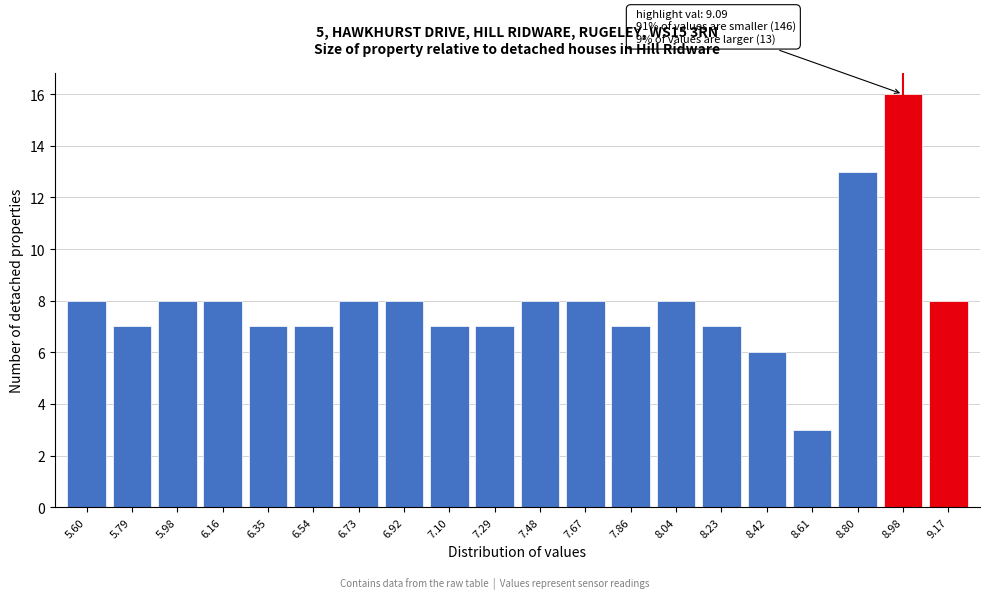

Reading left to right, extract all data points from this chart.

5.60=8	5.79=7	5.98=8	6.16=8	6.35=7	6.54=7	6.73=8	6.92=8	7.10=7	7.29=7	7.48=8	7.67=8	7.86=7	8.04=8	8.23=7	8.42=6	8.61=3	8.80=13	8.98=16	9.17=8